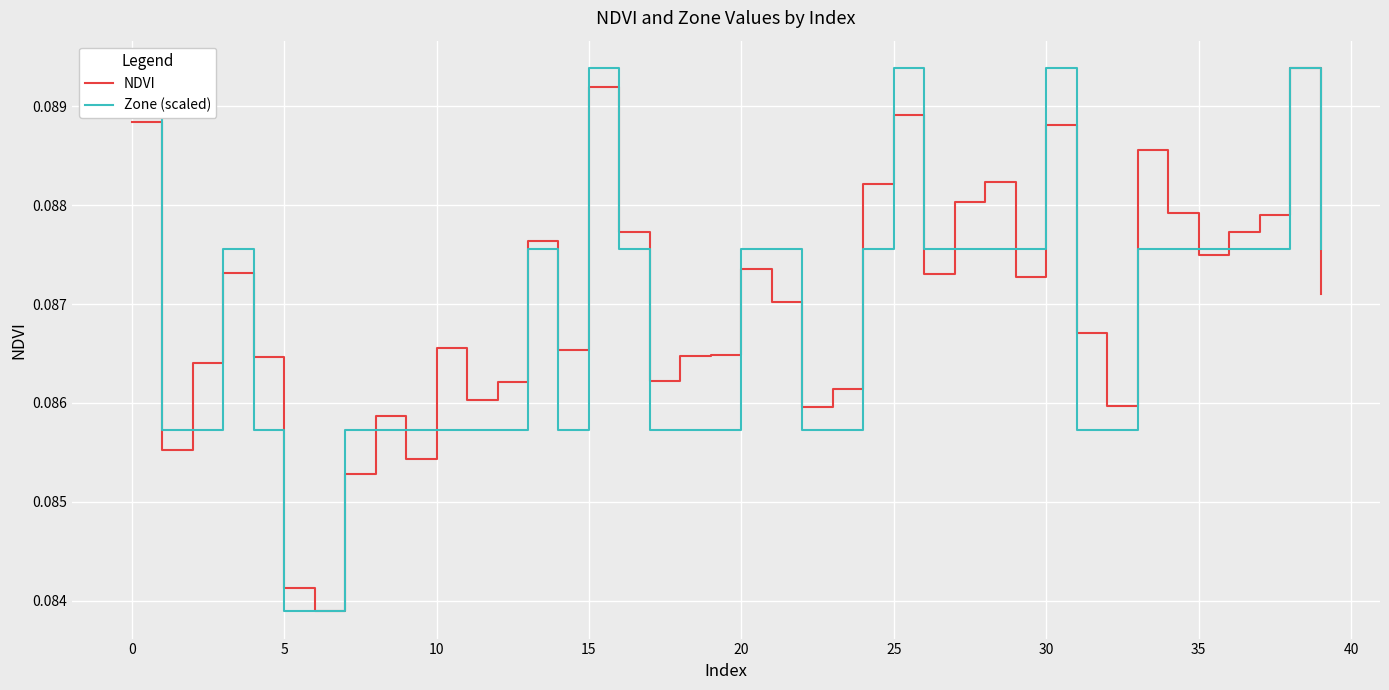

At how many categories does at least one series exceed 0?

40